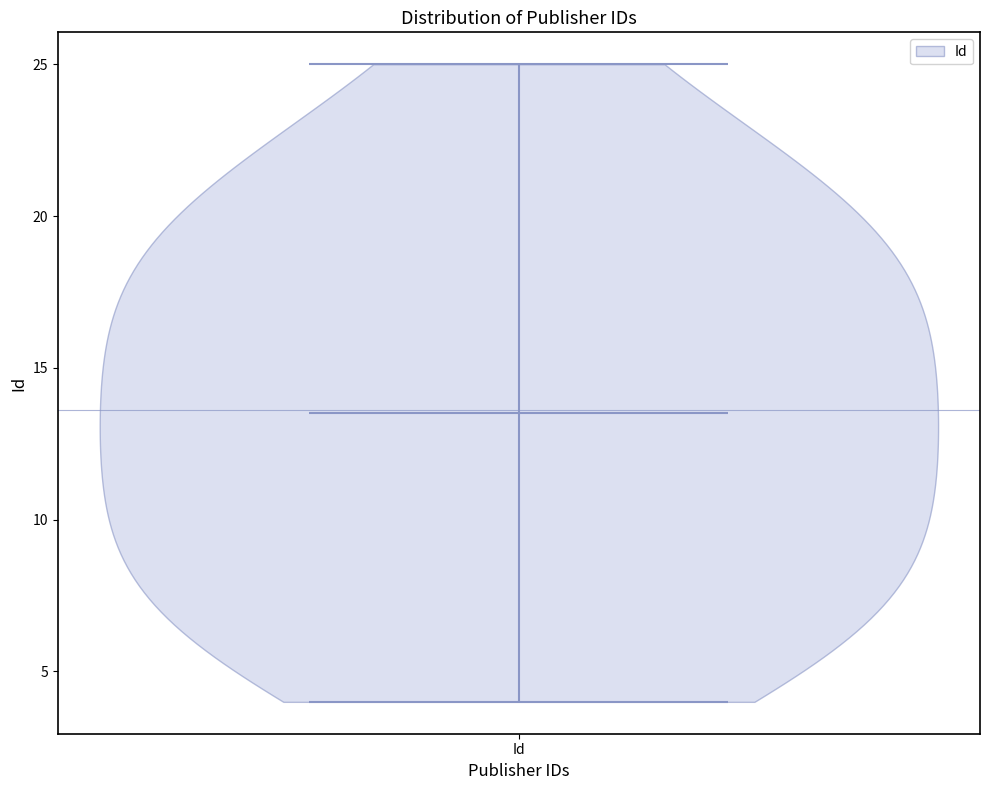

Read this violin plot against the y-axis: where its median line is, and the lowest and highest points the violin reaches. The values are not printed on the chart, so give them approximately, as read against the axis.

median line 13.5, lowest point 4.0, highest point 25.0